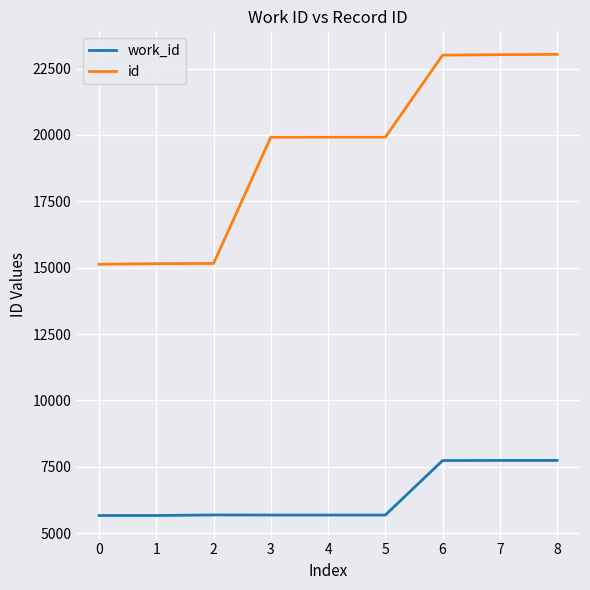

What is the greatest value displayed?

23034